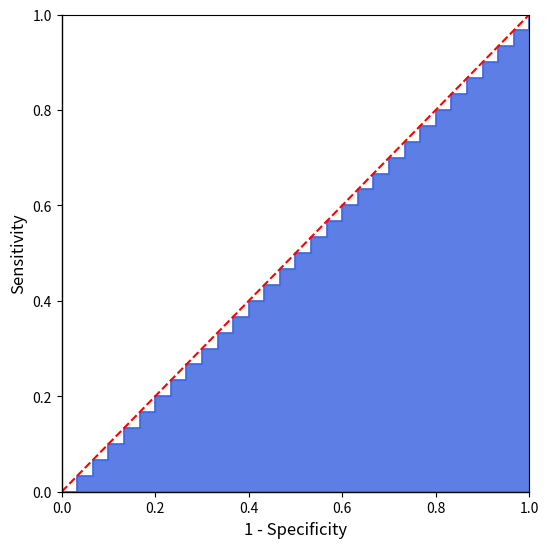

How many categories are shown in the chart?

2